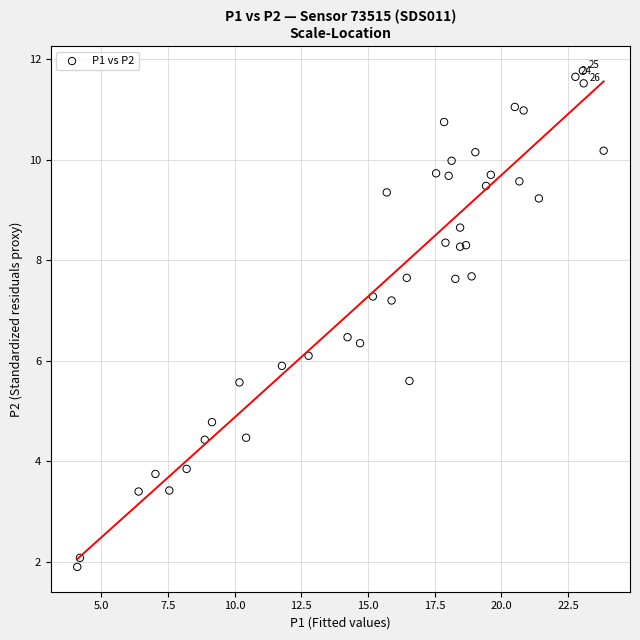

What is the range of Y values (max minus min)?

9.9